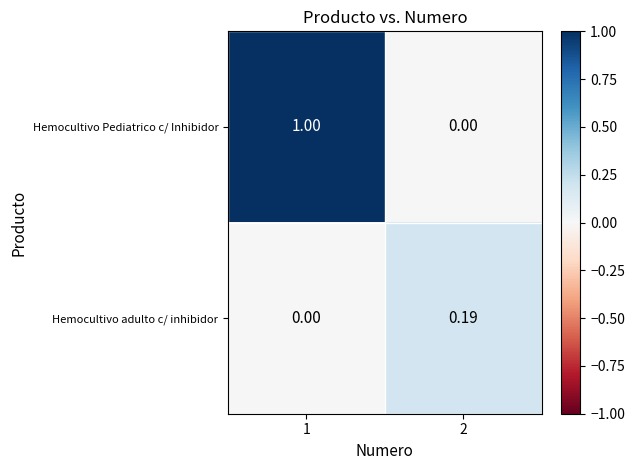

Which series has the largest total across all categories?

Hemocultivo Pediatrico c/ Inhibidor